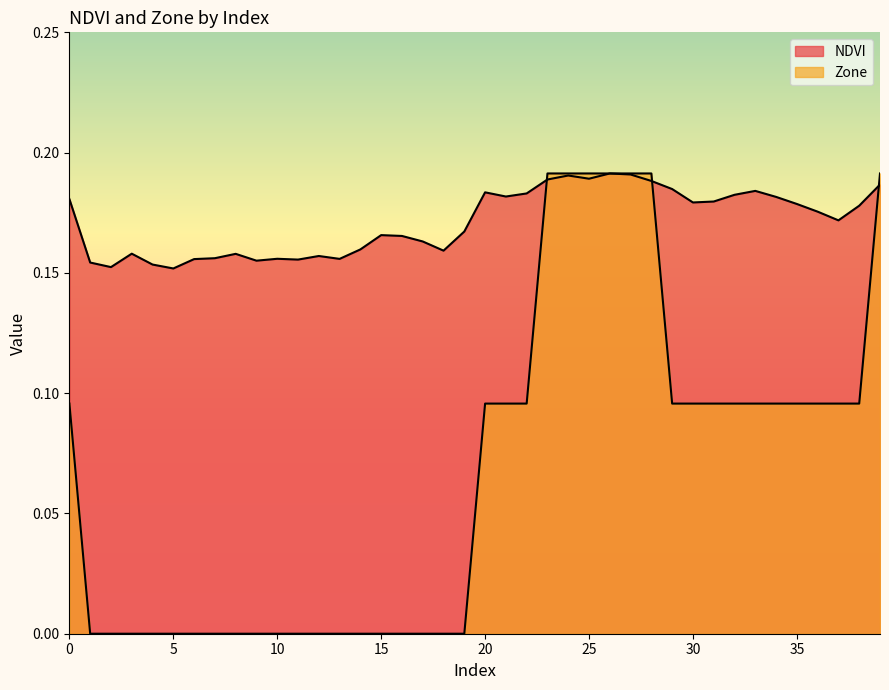

At how many categories does at least one series exceed 0?

40